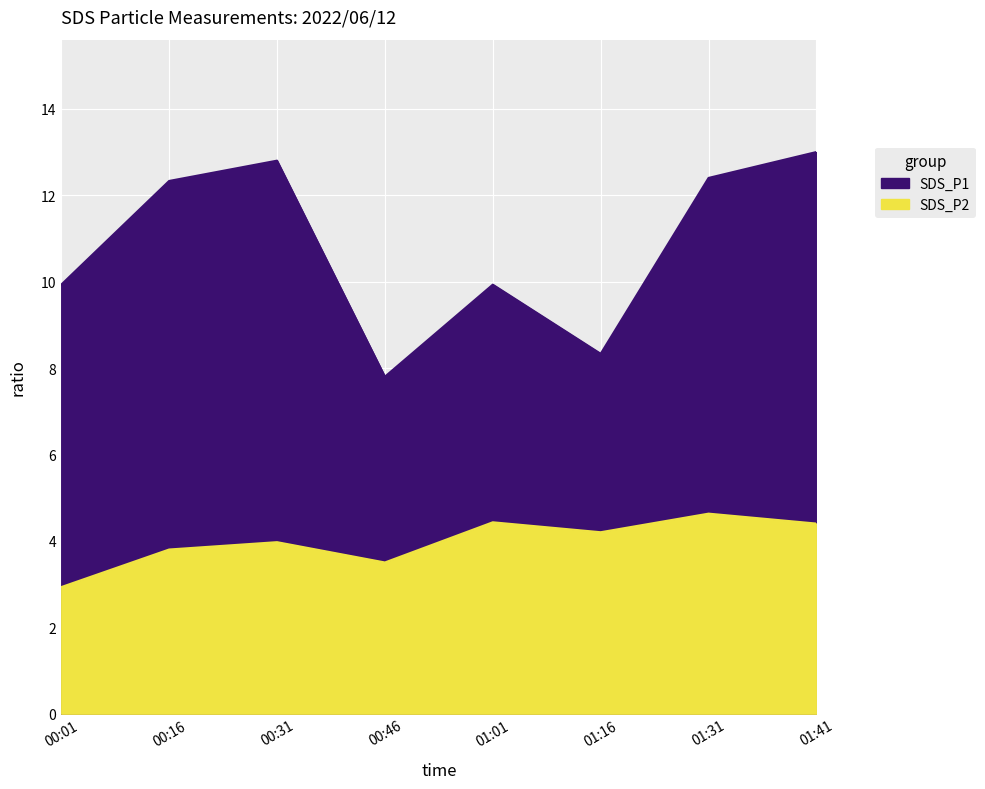

What is the minimum value shown in the chart?

2.9